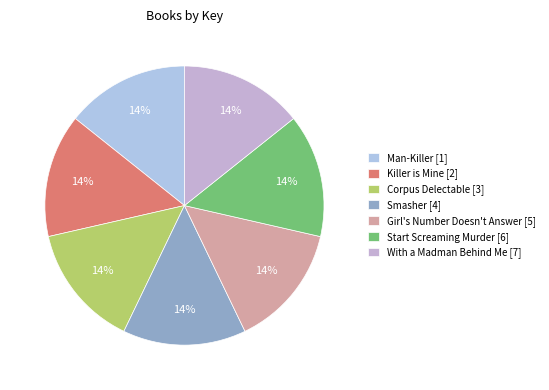

Is it true that Start Screaming Murder is 14% of the pie?

True